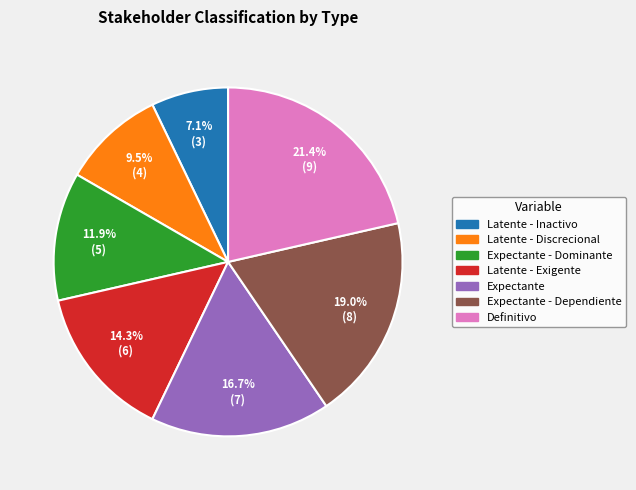

Is there a majority slice in this chart?

No